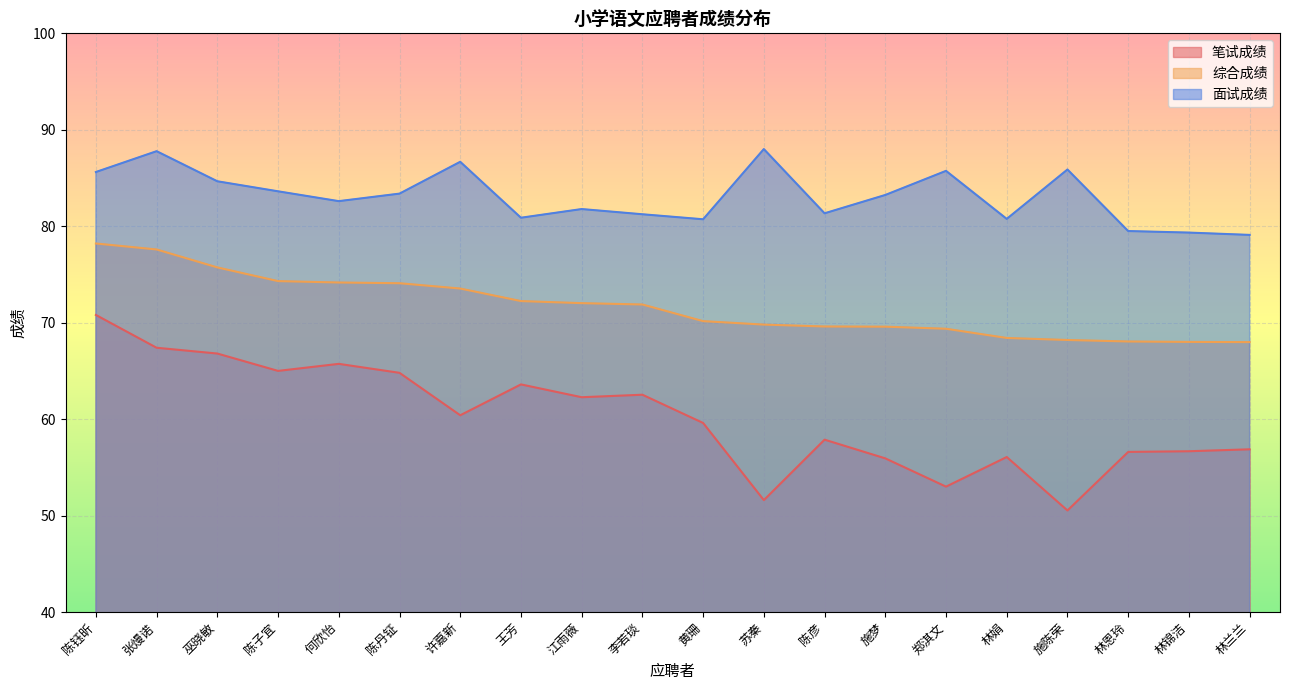

At which label does 综合成绩 reach its minimum?

林兰兰